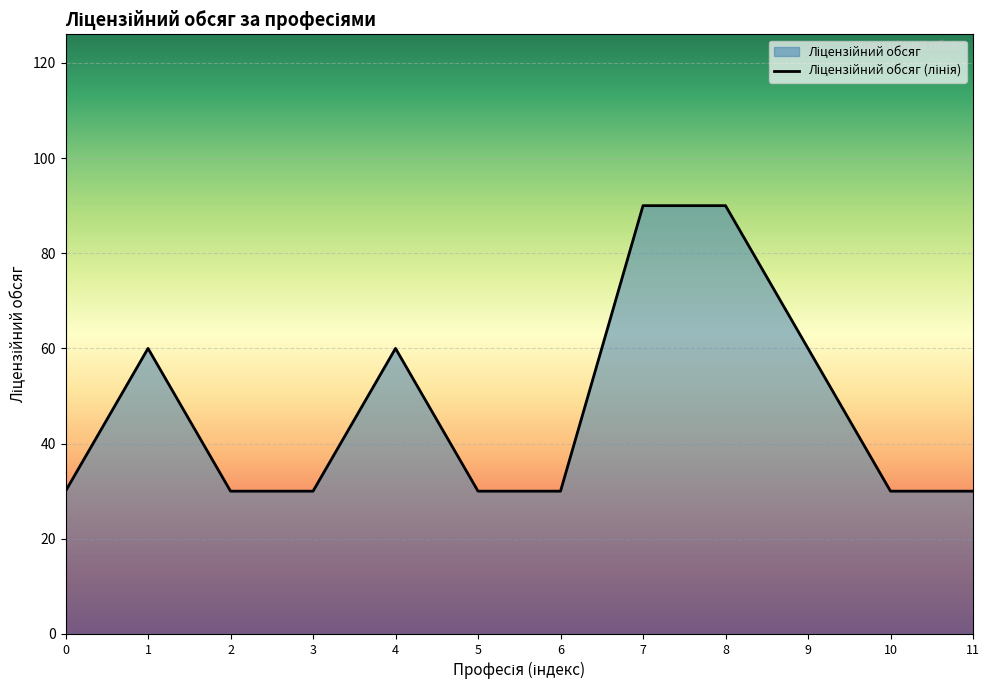

What is the greatest value displayed?

90